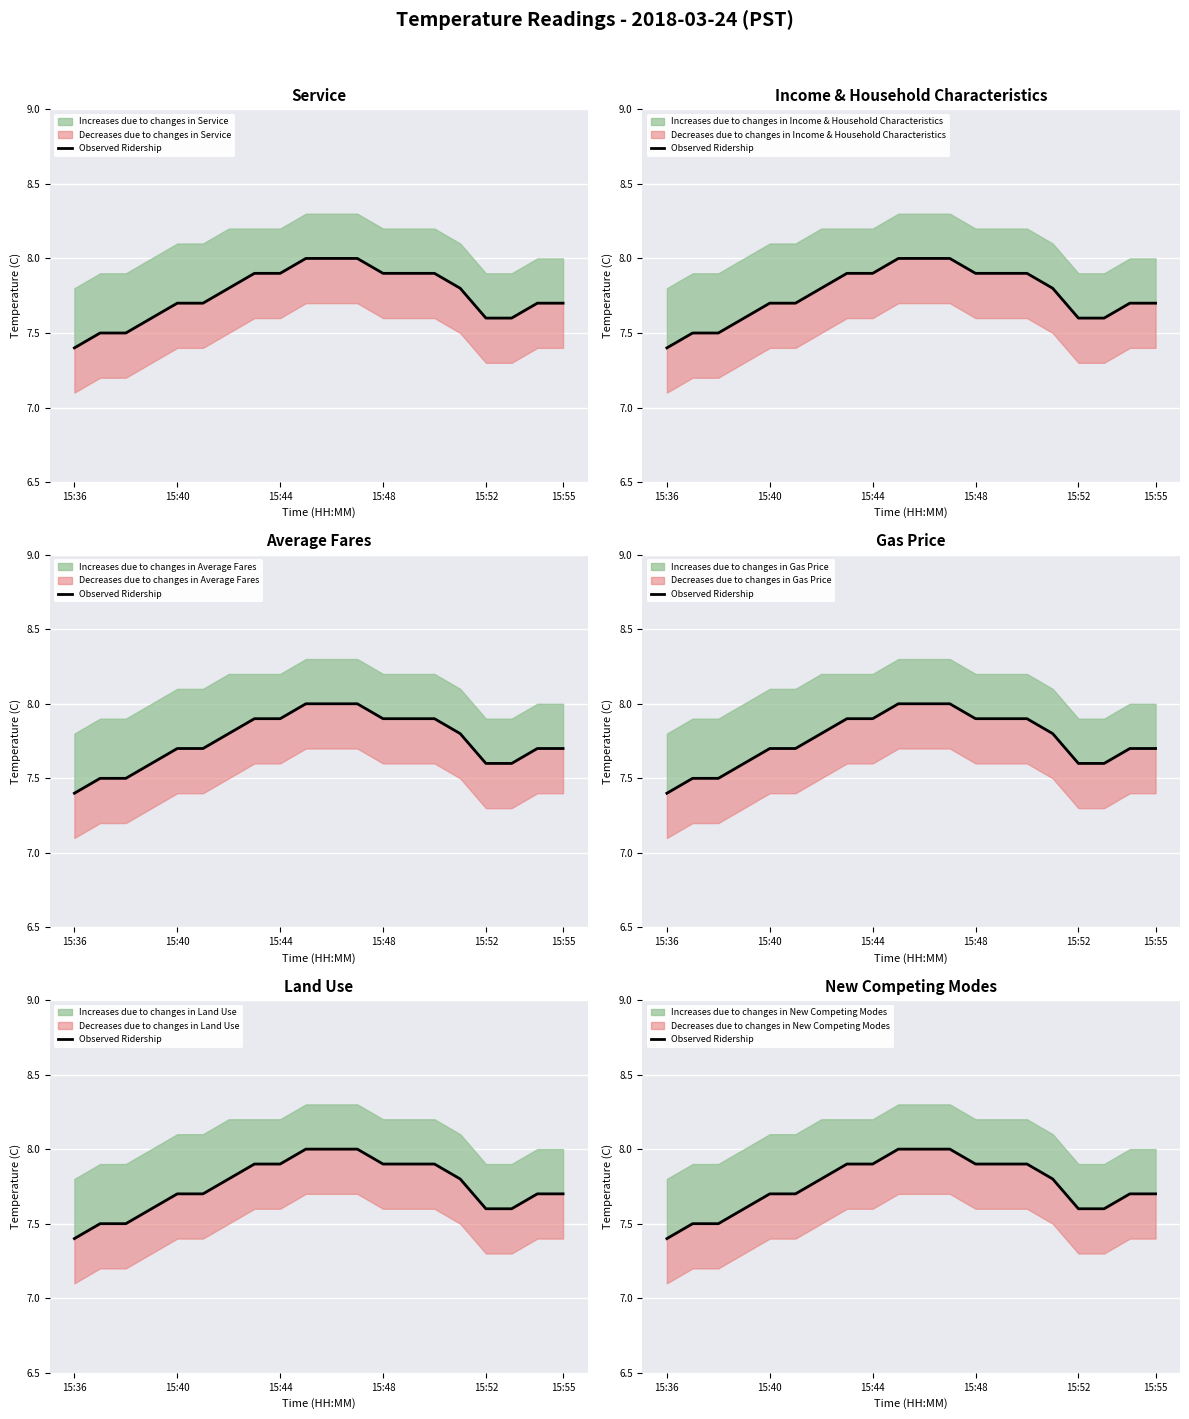

How many lines are shown in the chart?

1